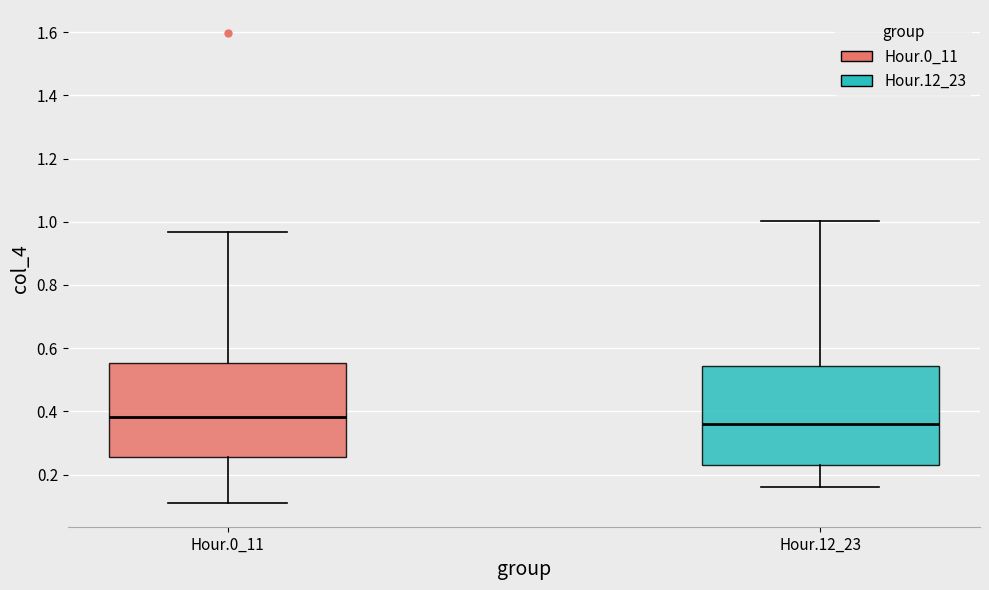

Reading left to right, transcribe this box plot: for each box, give where its median line is, the range the box spans, and where its two whiskers end, as read against the y-axis. The values are not printed on the chart, so give them approximately, as read against the axis.

Hour.0_11: median 0.38, box 0.26 to 0.56, whiskers 0.10 to 0.96
Hour.12_23: median 0.36, box 0.24 to 0.54, whiskers 0.16 to 1.00